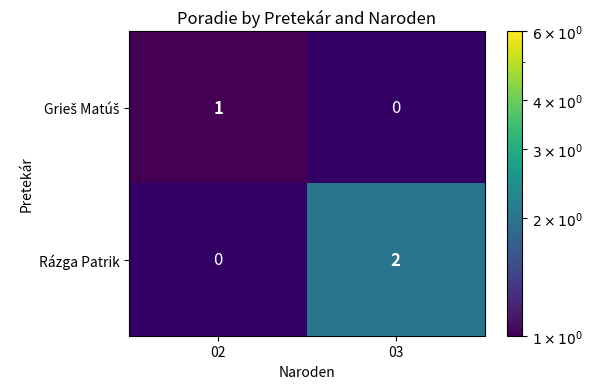

What is the approximate value of Grieš Matúš at 02?

1.0